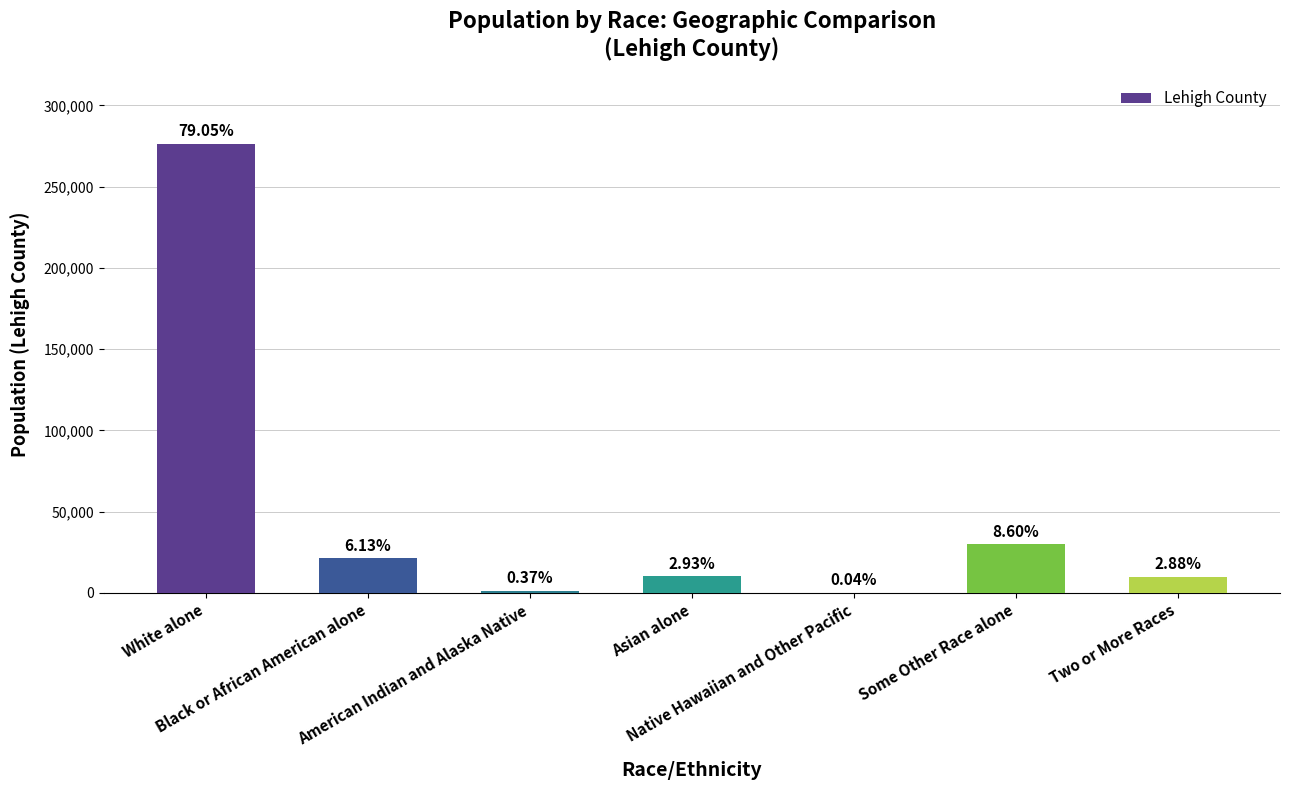

Are the bars horizontal?

No